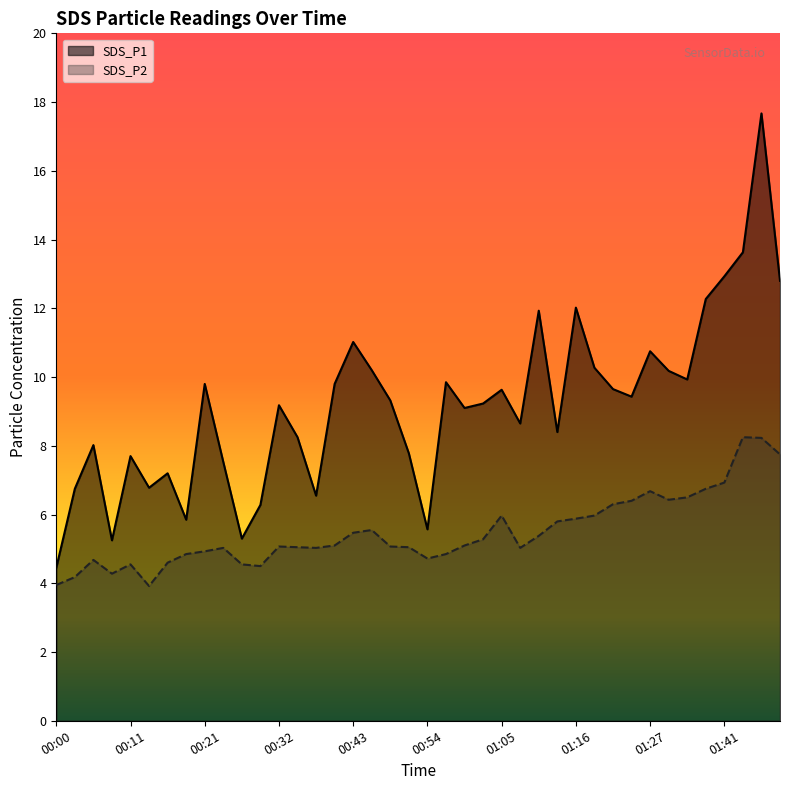

At which category is the sum across all series the highest?

01:46